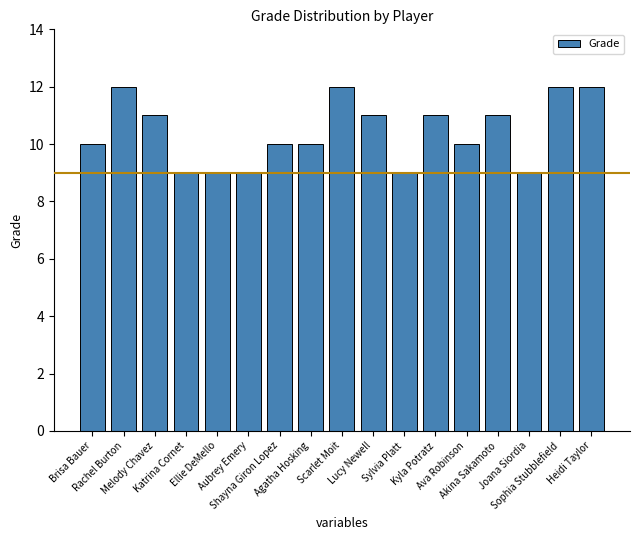

What is the smallest value displayed?

9